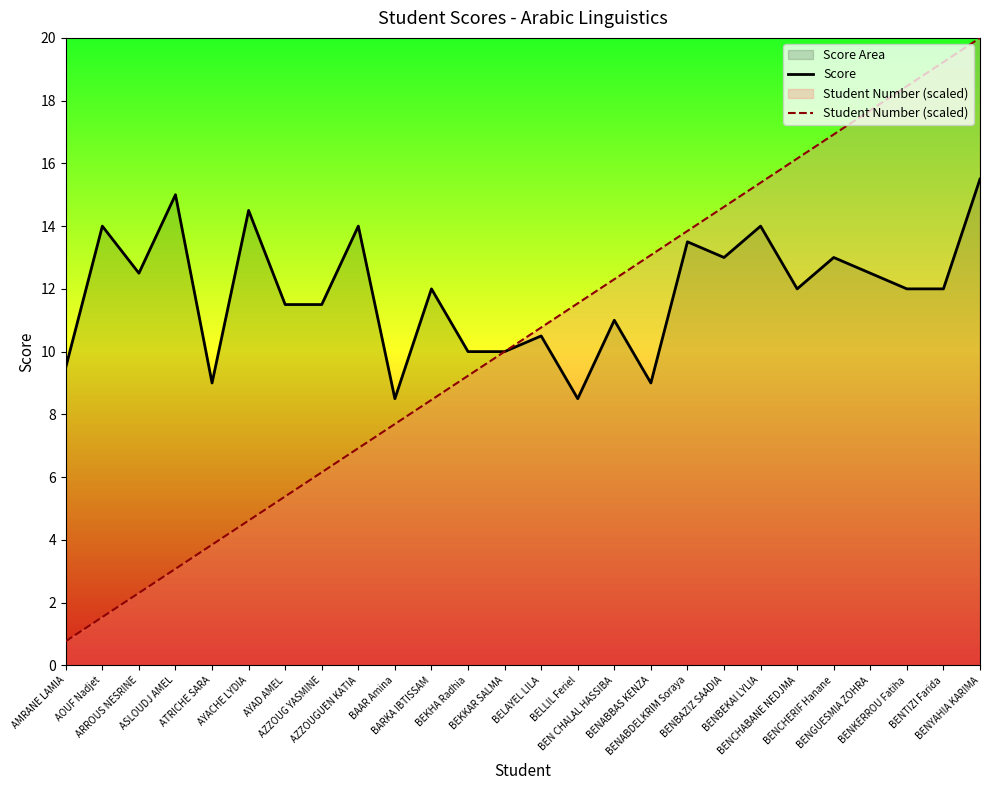

Which series has the widest spread of values?

Student Number (scaled)